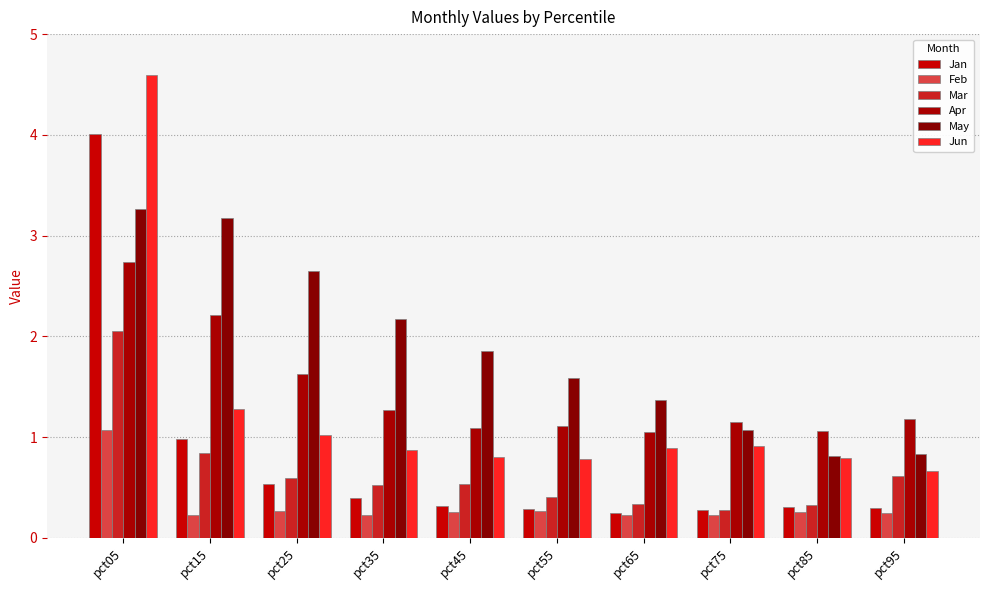

Reading left to right, extract all data points from this chart.

Jan: 4.0	1.0	0.5	0.4	0.3	0.3	0.2	0.3	0.3	0.3
Feb: 1.1	0.2	0.3	0.2	0.3	0.3	0.2	0.2	0.3	0.2
Mar: 2.1	0.8	0.6	0.5	0.5	0.4	0.3	0.3	0.3	0.6
Apr: 2.7	2.2	1.6	1.3	1.1	1.1	1.1	1.2	1.1	1.2
May: 3.3	3.2	2.6	2.2	1.9	1.6	1.4	1.1	0.8	0.8
Jun: 4.6	1.3	1.0	0.9	0.8	0.8	0.9	0.9	0.8	0.7